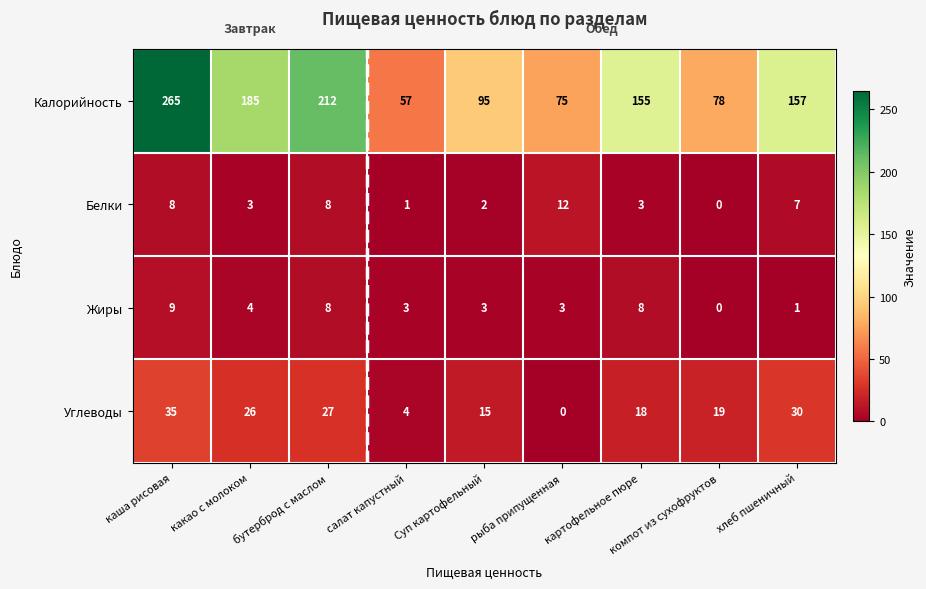

Where is Жиры nearest to the value 4?

какао с молоком